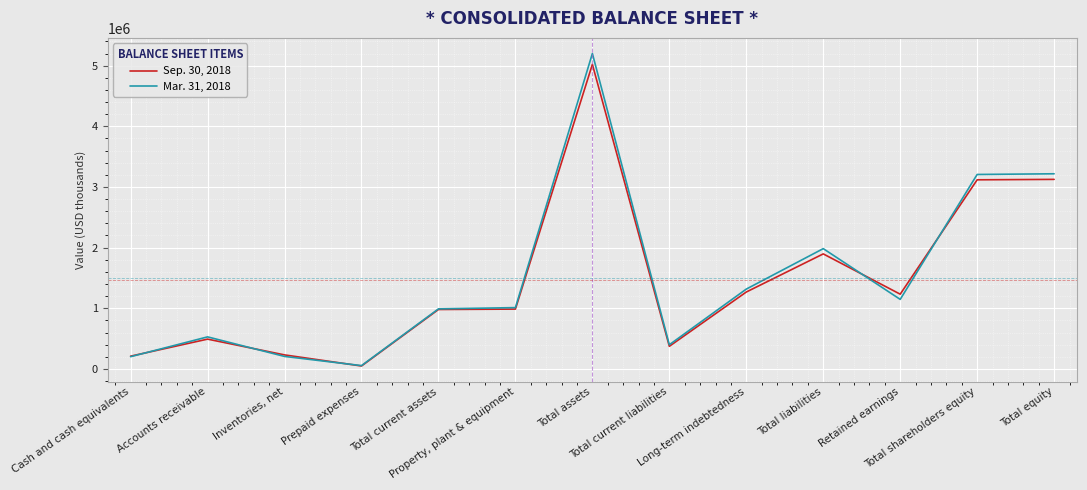

At which category is the sum across all series the highest?

Total assets